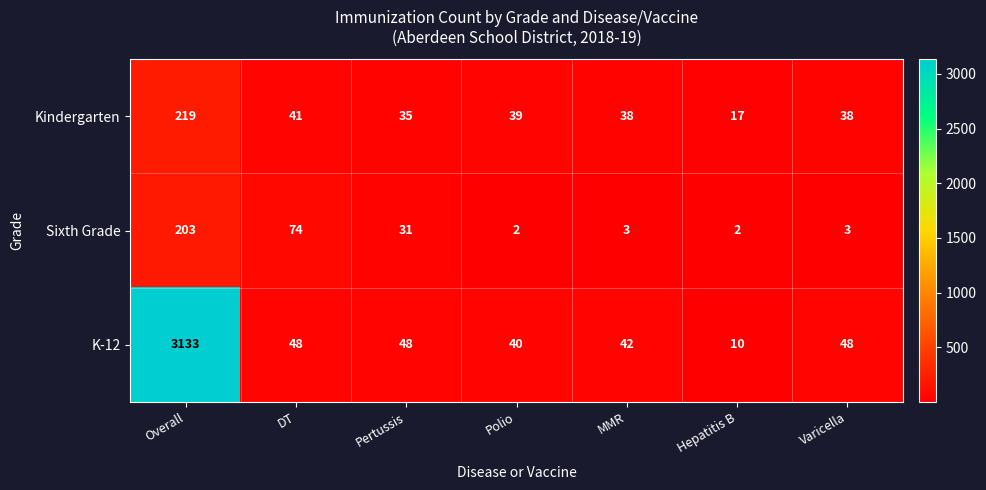

At how many categories does at least one series exceed 2624?

1